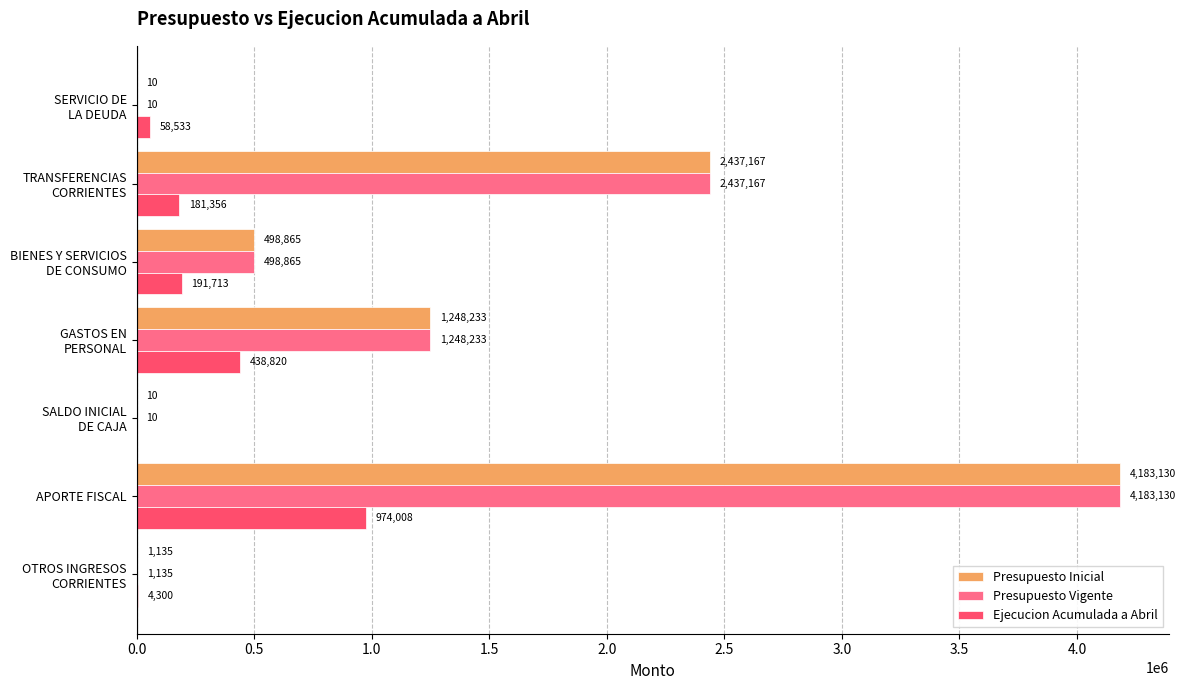

What is the maximum value shown in the chart?

4183130